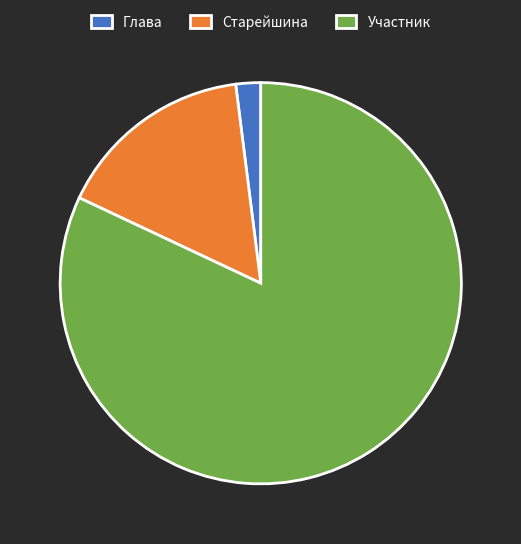

Is it true that Участник is 90% of the pie?

False